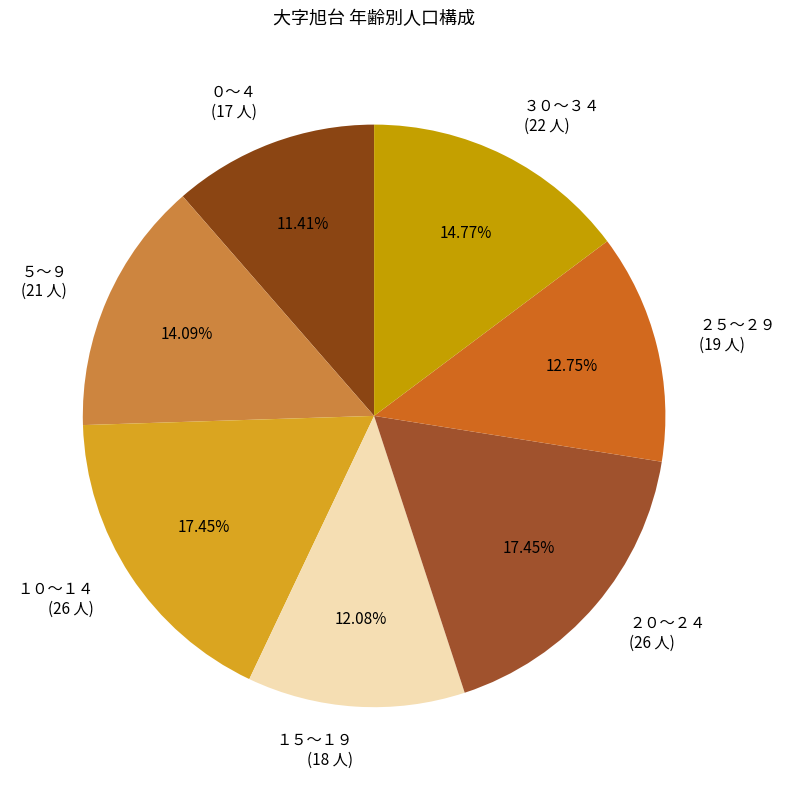

Combined, do ２０～２４ (26 人) and ２５～２９ (19 人) account for over 50%?

No